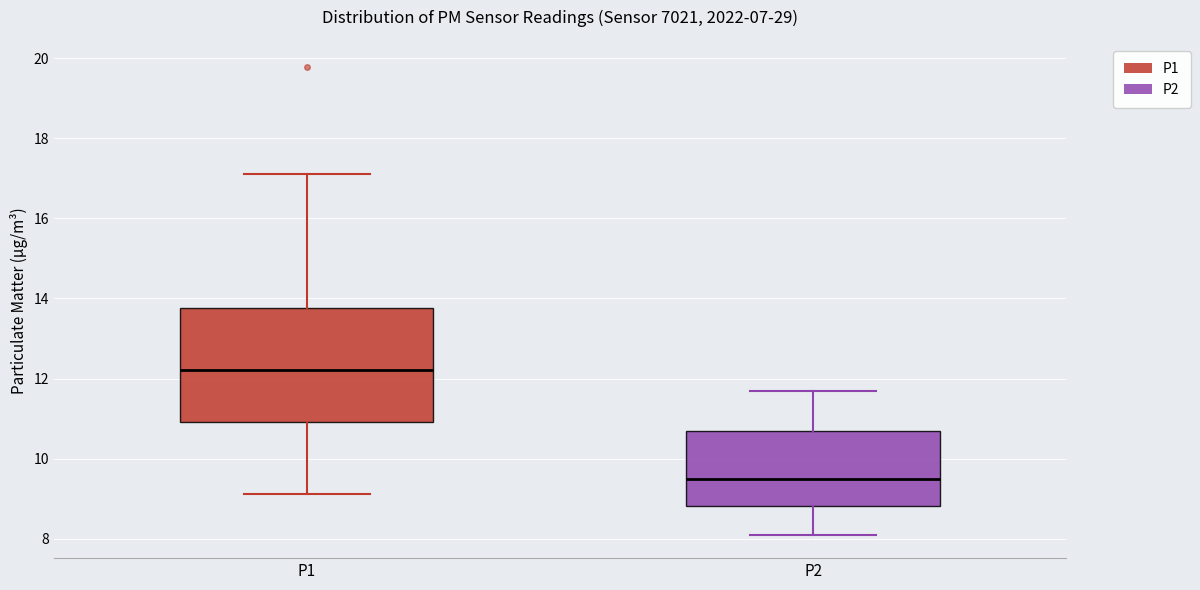

Which box has the lowest median line?

P2